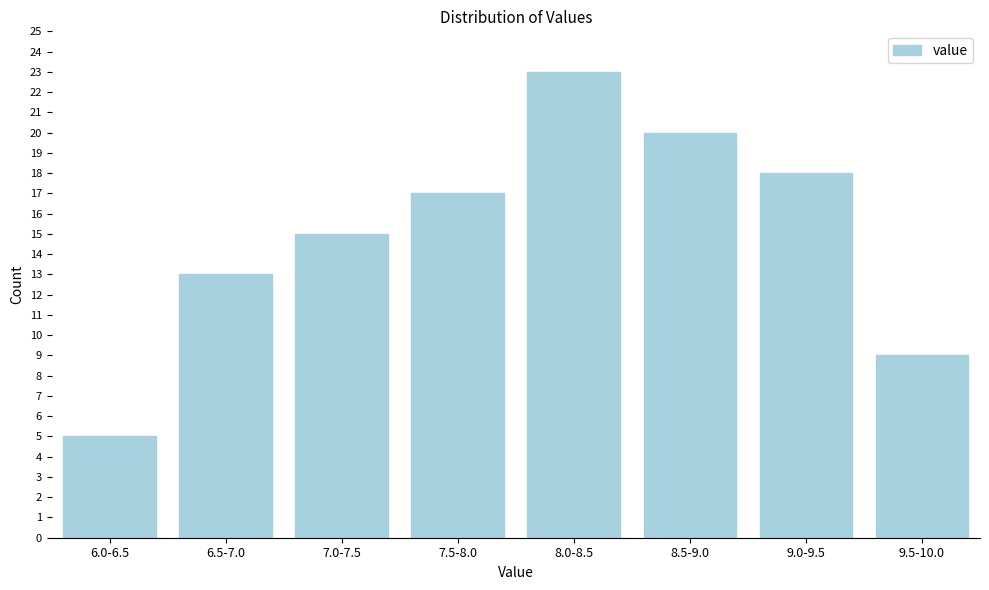

Reading right to left, extract all data points from this chart.

9	18	20	23	17	15	13	5